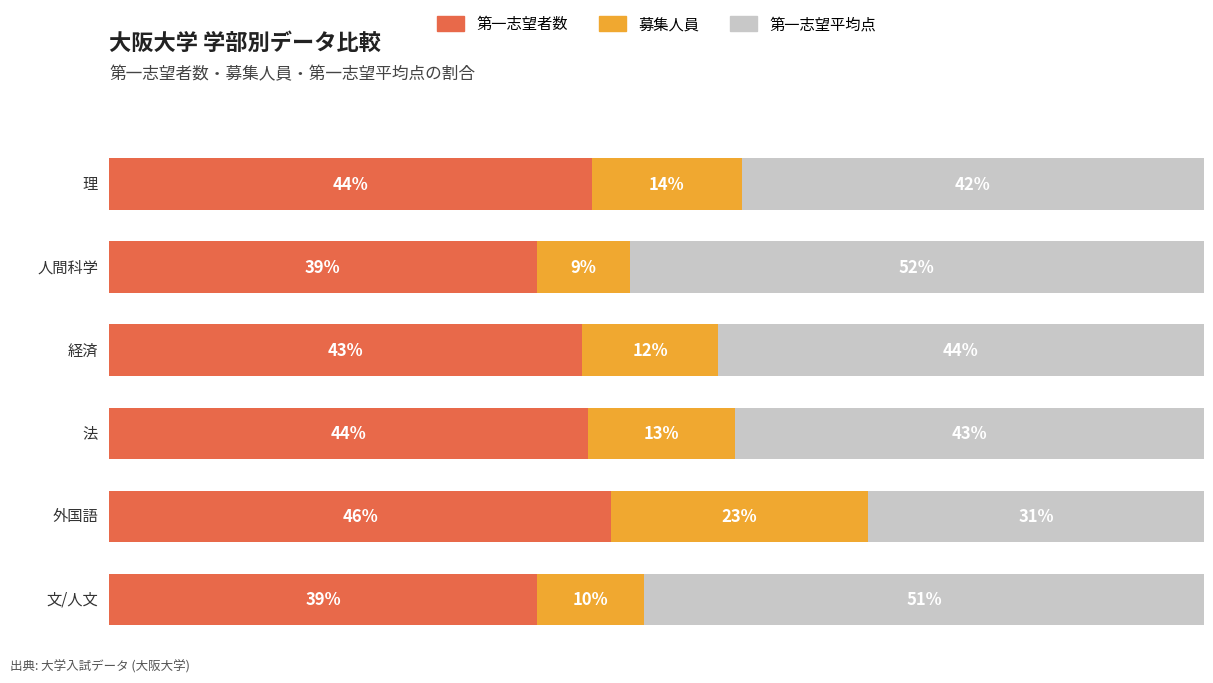

What is the value of the 募集人員 bar at the 3rd from the left?

13.4